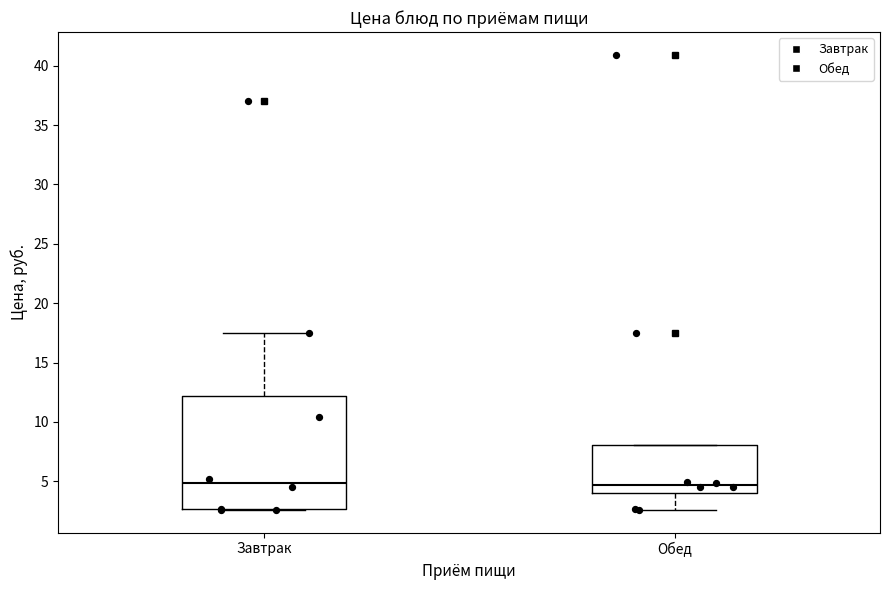

Reading left to right, read every box against the y-axis: the position of its median line, the range the box covers, and the ends of its whiskers. The values are not printed on the chart, so give them approximately, as read against the axis.

Завтрак: median 5.0, box 2.5 to 12.0, whiskers 2.5 to 17.5
Обед: median 4.5, box 4.0 to 8.0, whiskers 2.5 to 8.0